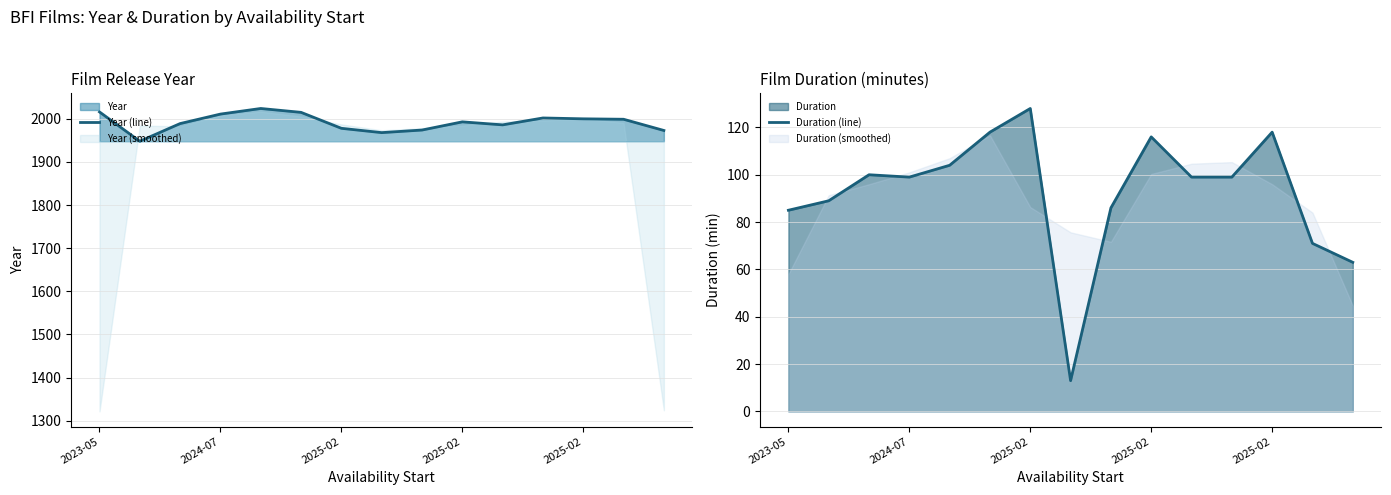

At which category does the chart reach its peak across all series?

2025-02